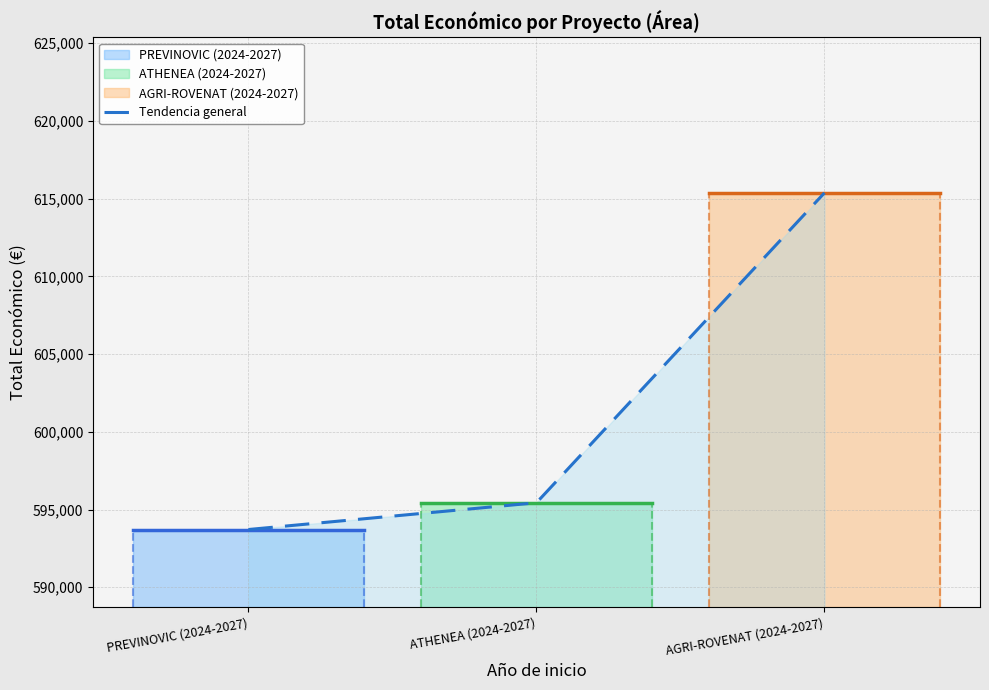

What is the average value?

601509